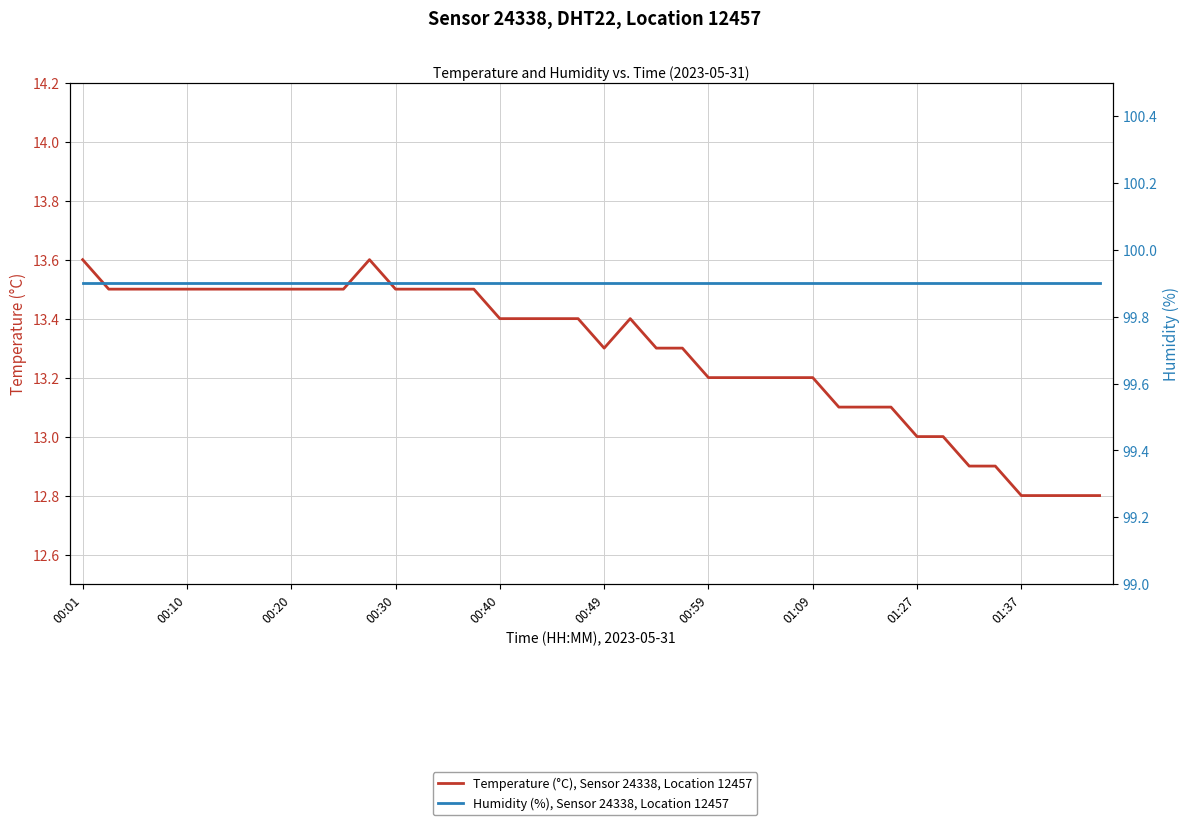

At which label does Temperature (°C), Sensor 24338, Location 12457 first exceed 13?

00:01